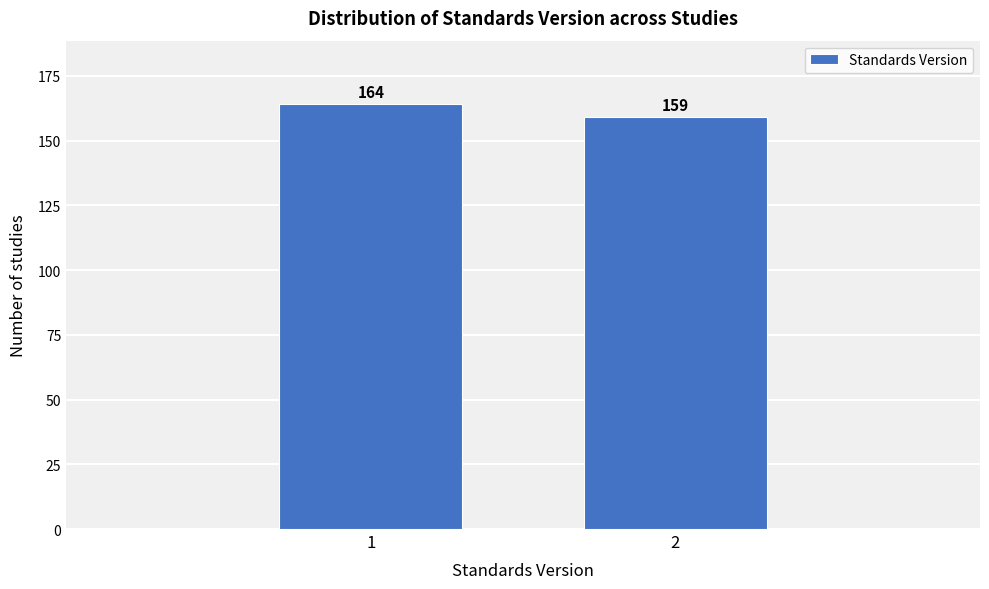

Reading left to right, what are all the values shown in this chart?

1=164	2=159